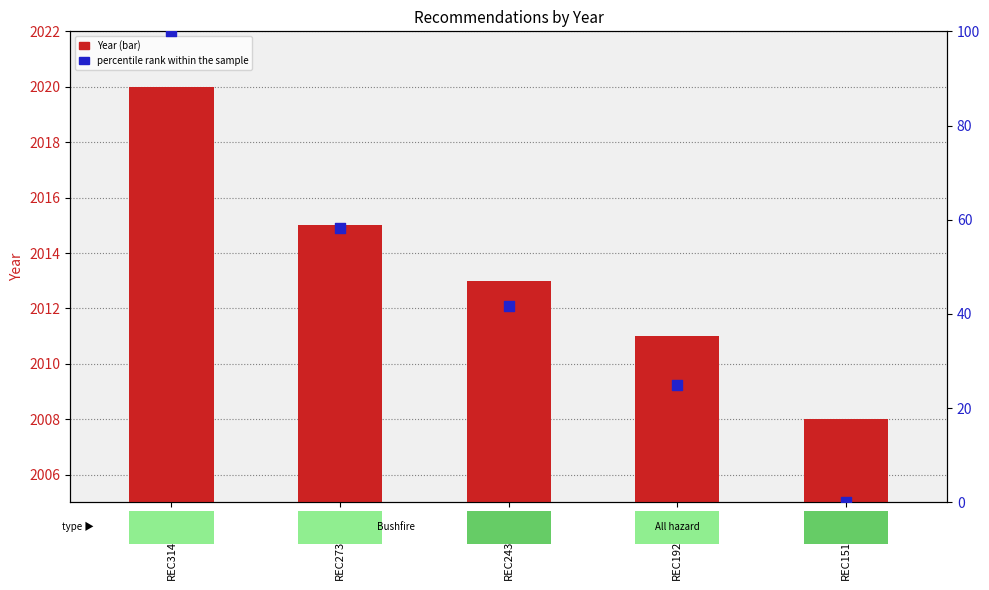

What are all the series names shown in the legend?

Year, percentile rank within the sample